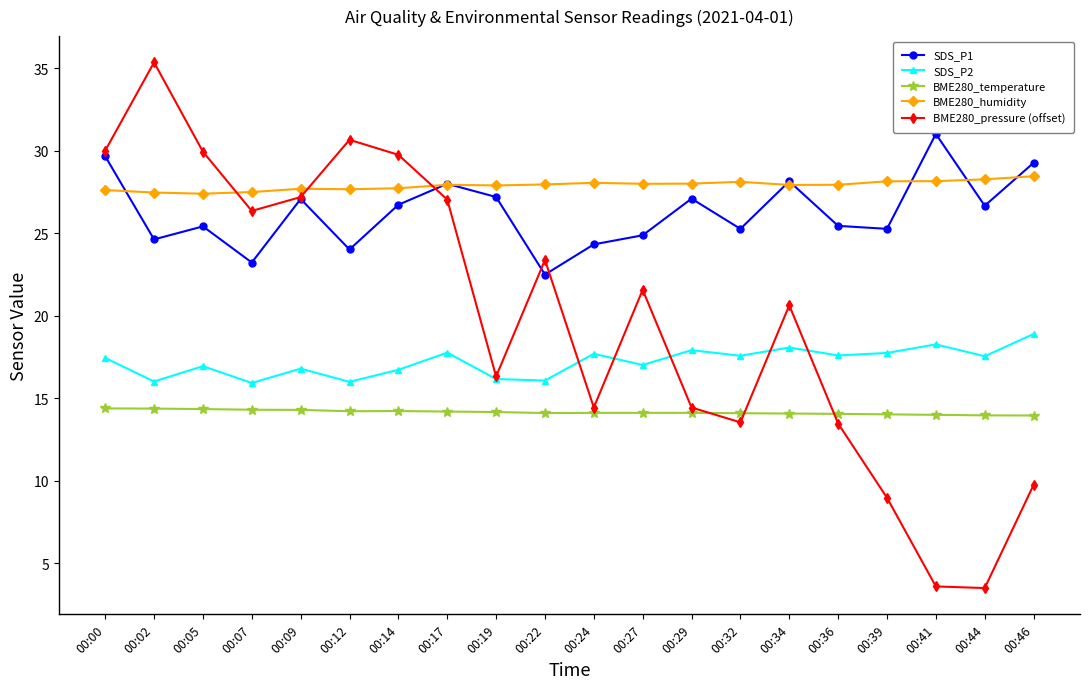

Where does the SDS_P2 series first go above 17?

00:00